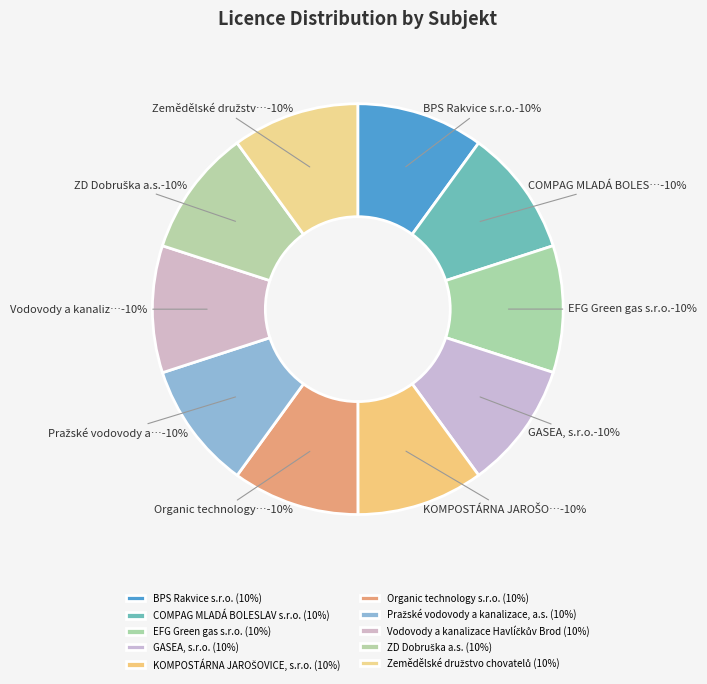

Is it true that Vodovody a kanalizace Havlíčkův Brod is 2% of the pie?

False